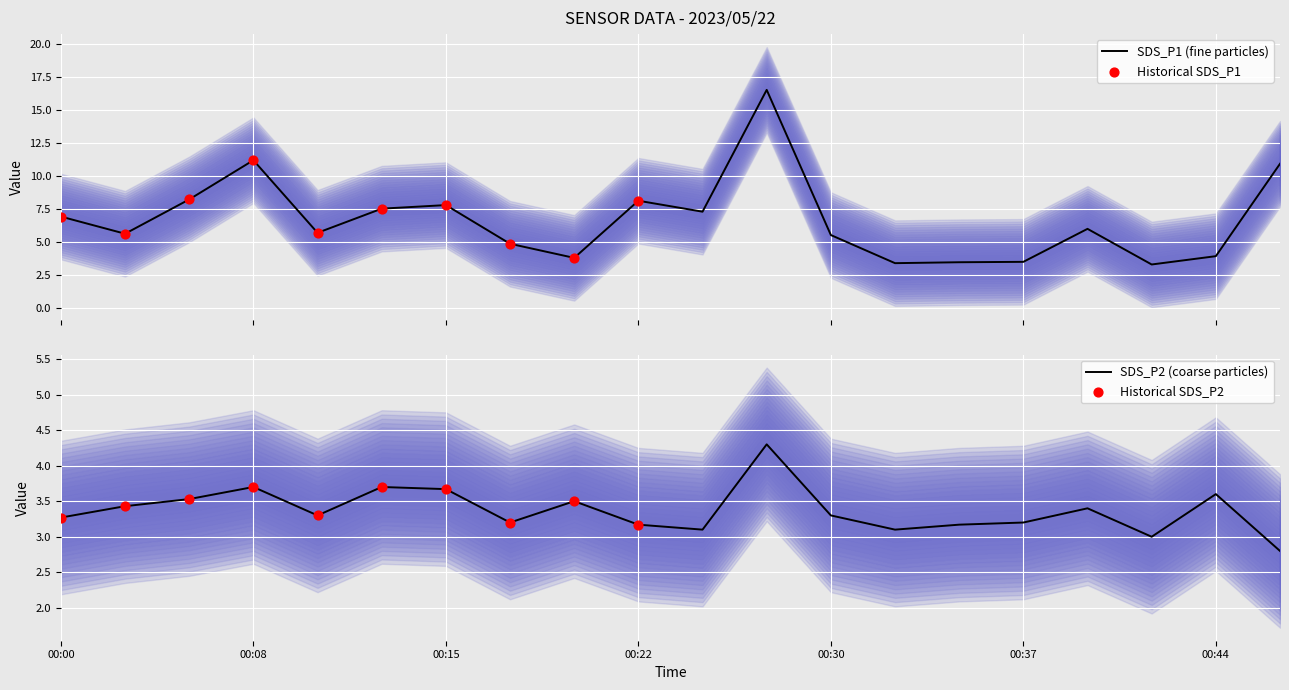

At which category is the sum across all series the highest?

00:27